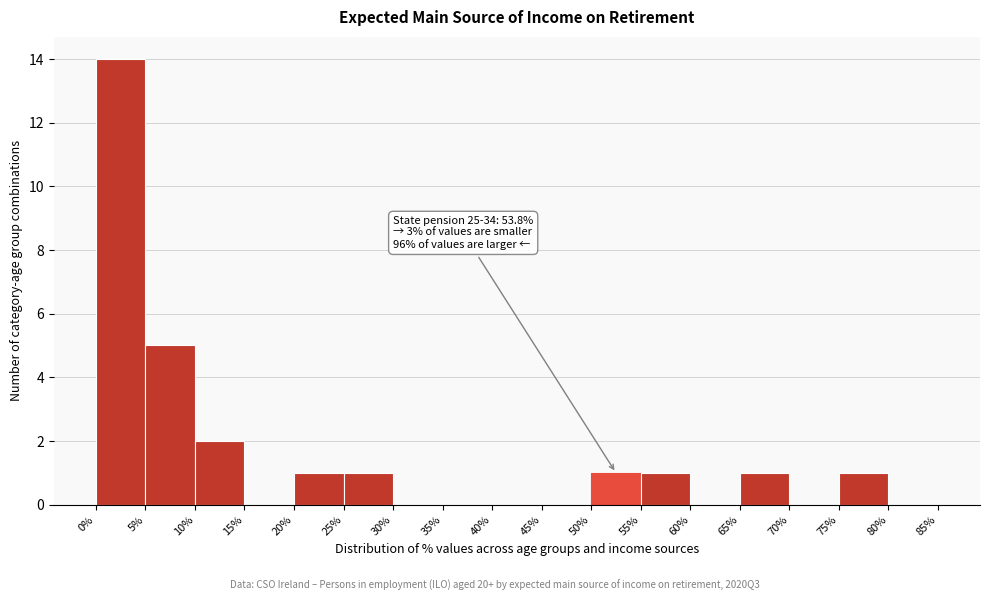

Over which range of the x-axis is the bar tallest?

0% to 5%